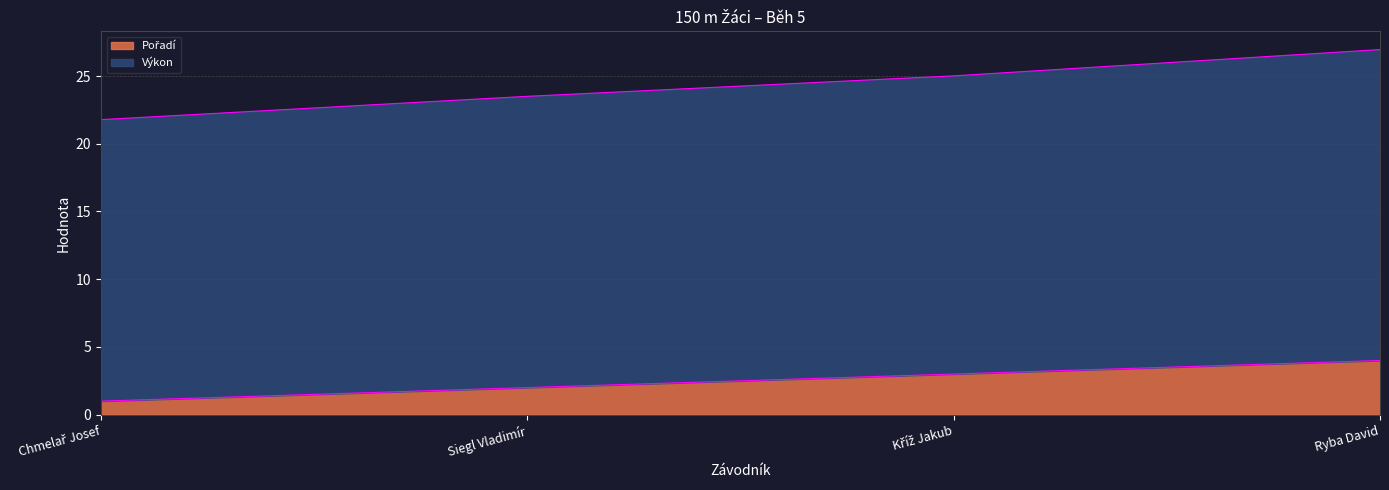

Rank the categories by Pořadí value from lowest to highest.

Chmelař Josef, Siegl Vladimír, Kříž Jakub, Ryba David